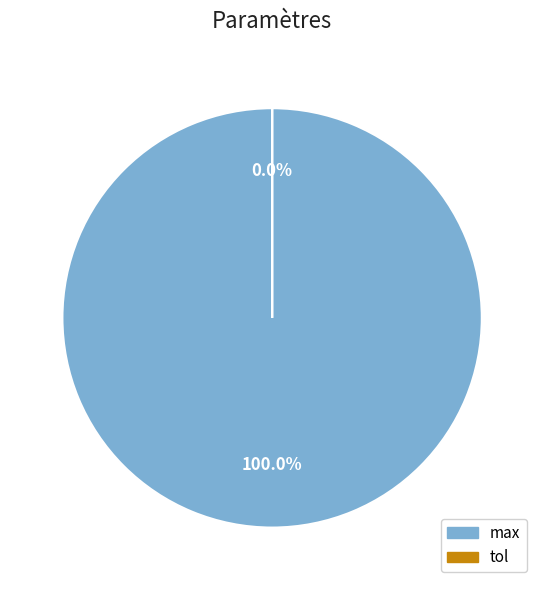

What is the majority slice?

max